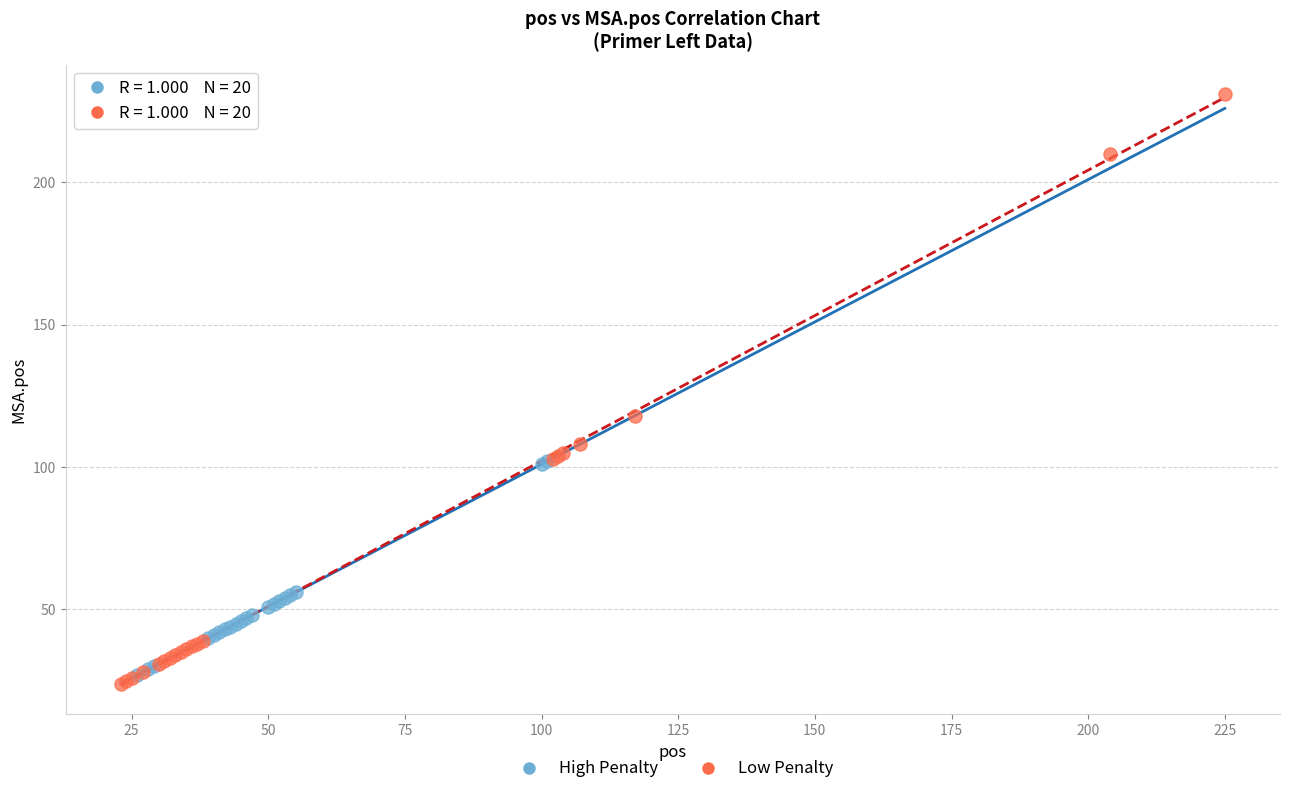

Which series reaches the minimum Y coordinate?

Low Penalty